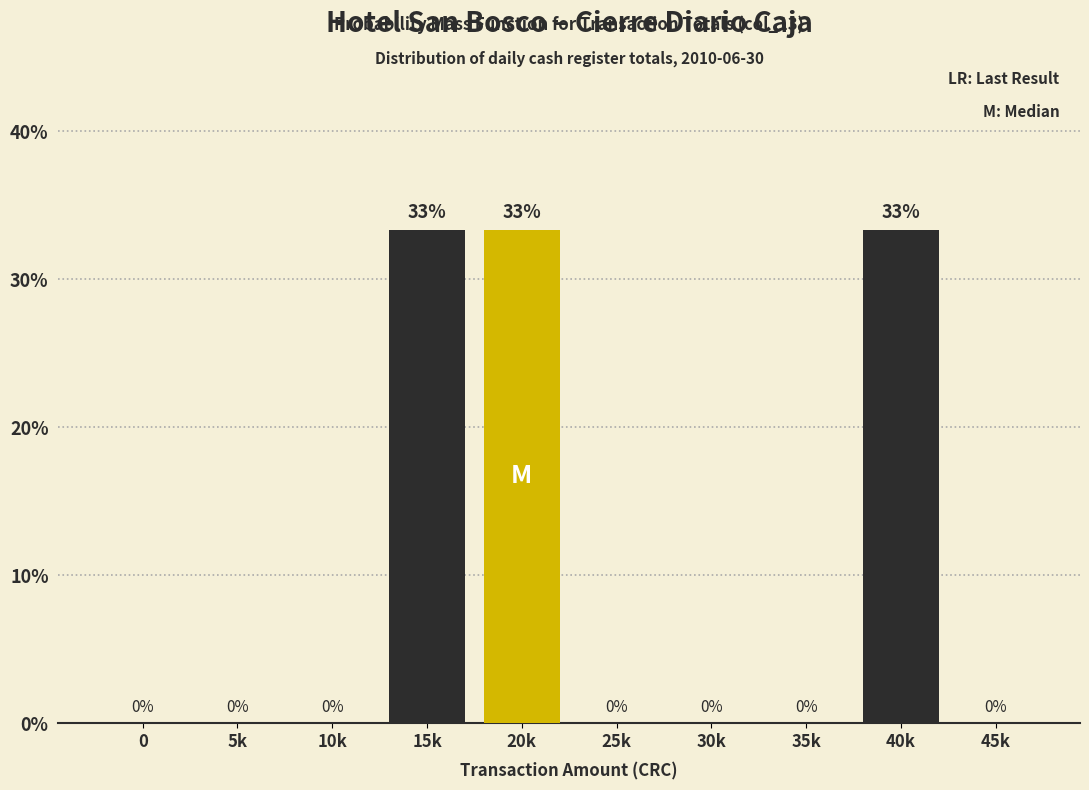

Is it true that the value at 10k is 0.0?

True